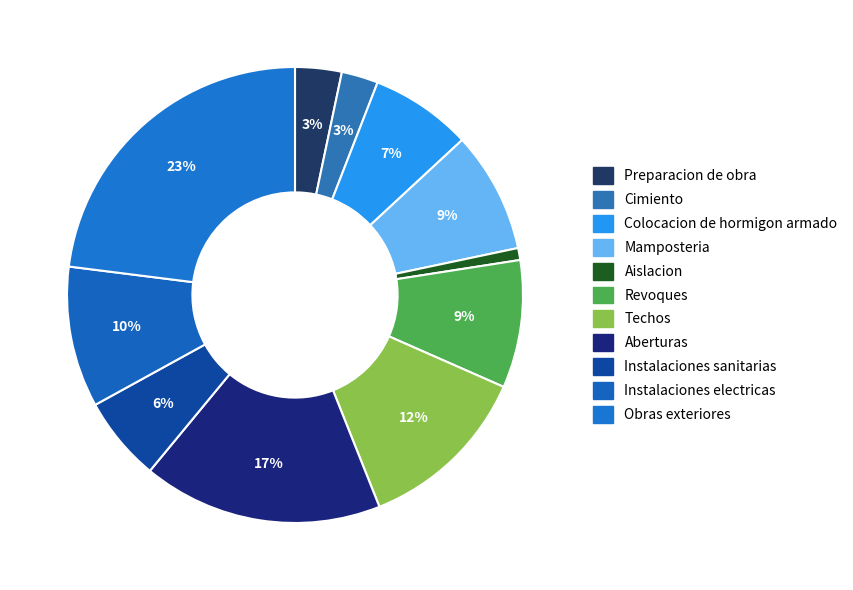

How many segments does this pie chart have?

11